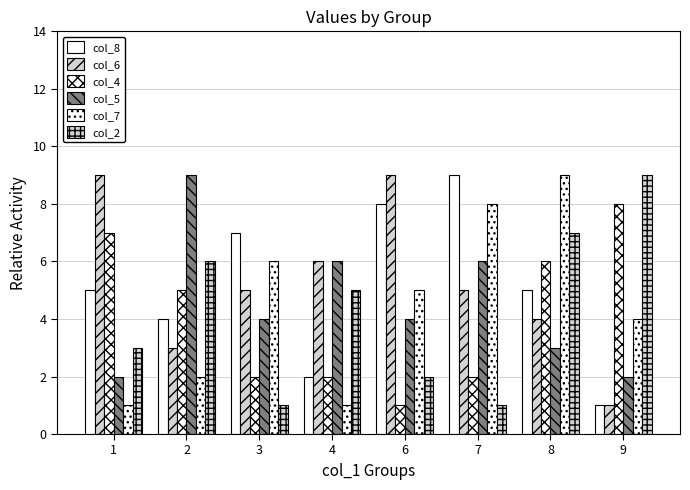

What is the value of the col_5 bar at the 2nd from the left?

9